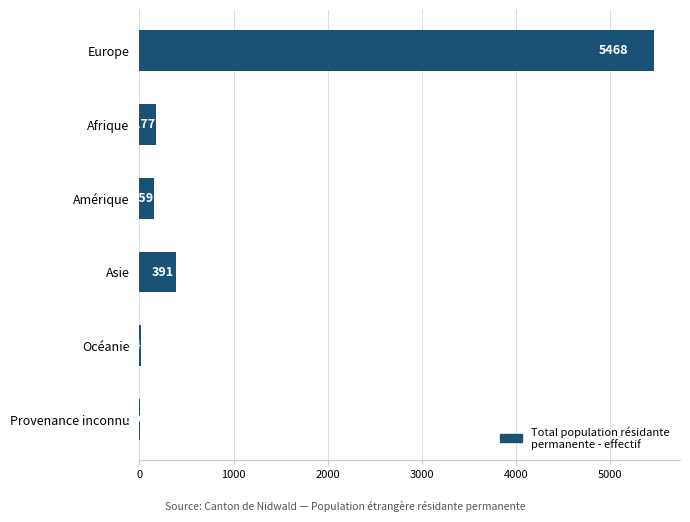

What is the greatest value displayed?

5468